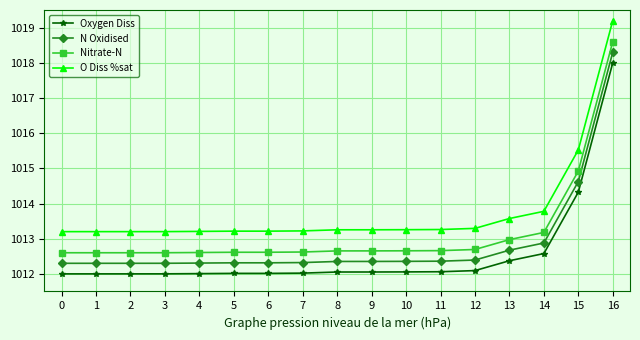

How many distinct data groups are displayed?

4